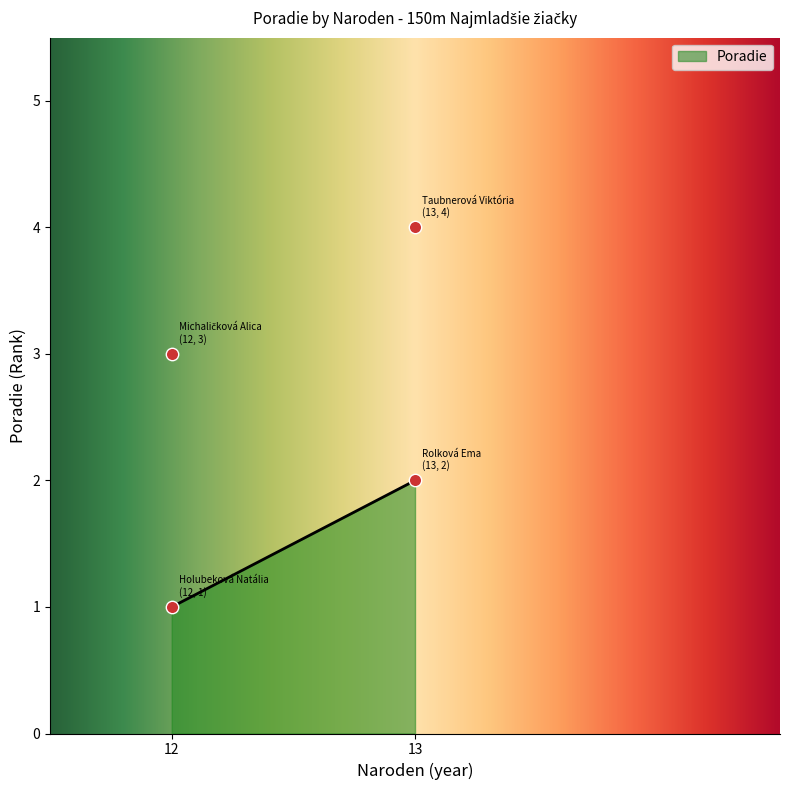

Which has a higher value, 13 or 12?

13